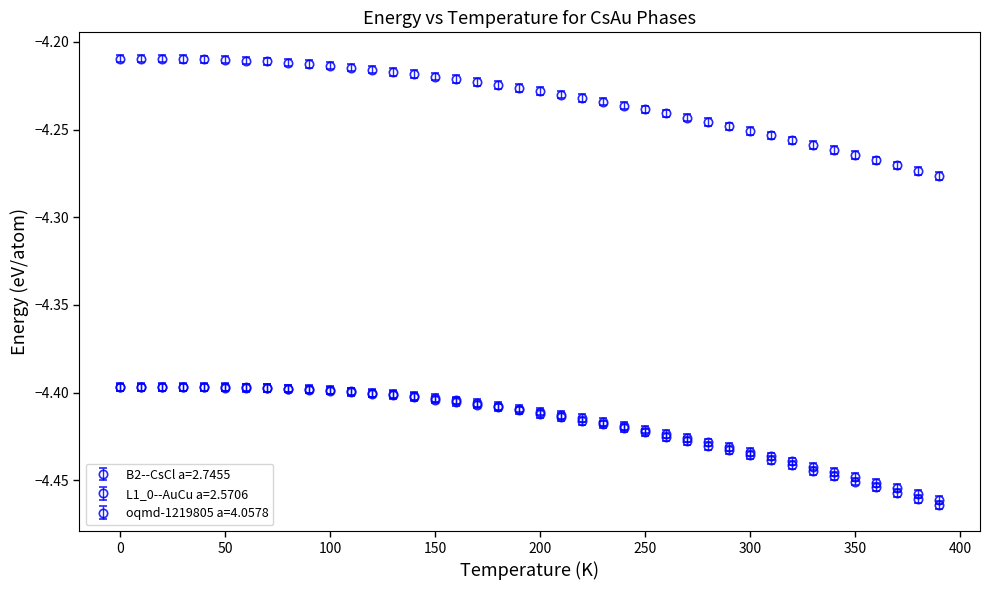

Count the number of categories in the chart.

40